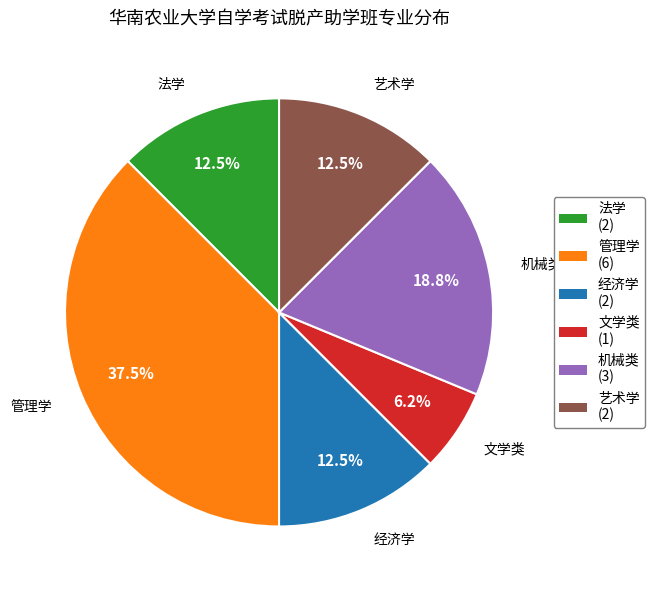

Which category has the biggest portion of the pie?

管理学